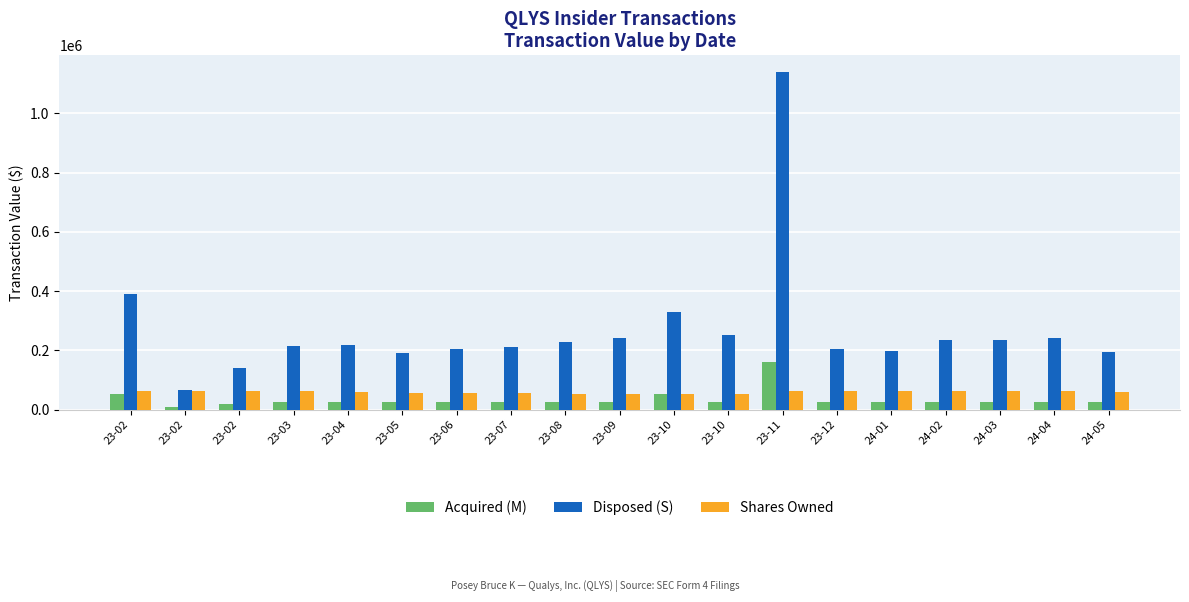

How many bars are there in total?

57